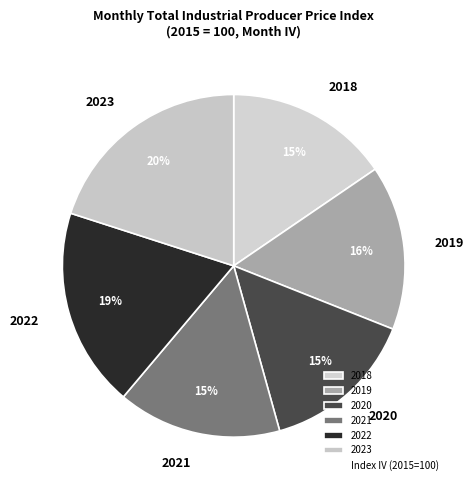

Which slice is the largest?

2023